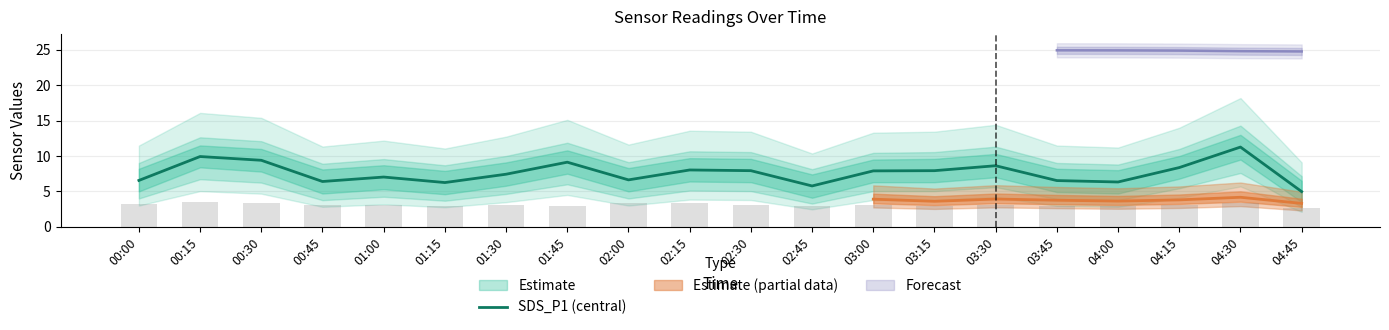

Which label corresponds to the smallest value in the chart?

04:45